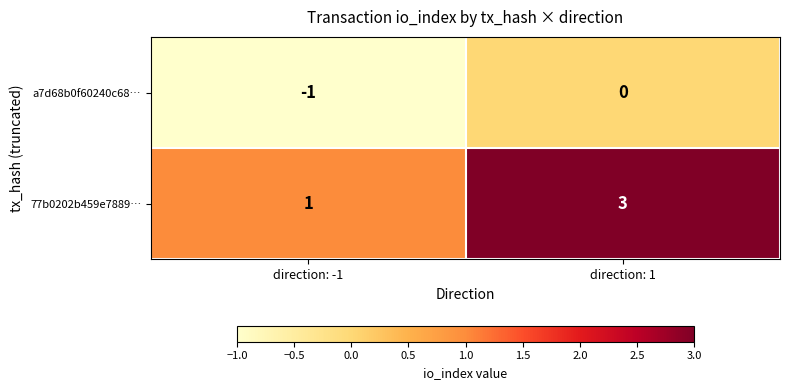

Reading right to left, transcribe all the data shown in this chart.

a7d68b0f60240c68…: direction: 1=0	direction: -1=-1
77b0202b459e7889…: direction: 1=3	direction: -1=1